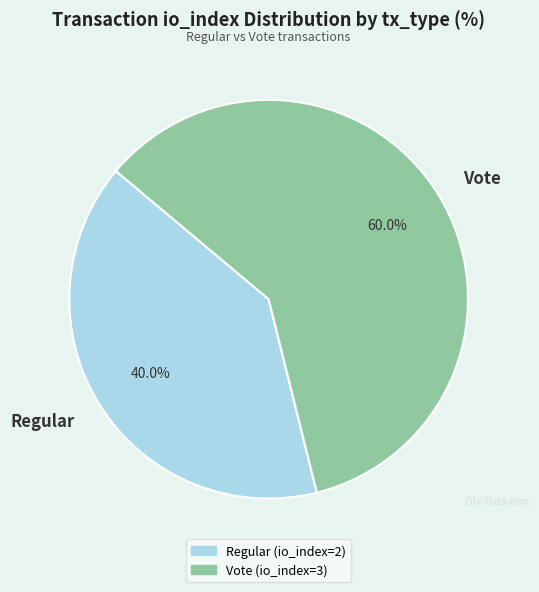

What is the ratio of the value at Regular to the value at Vote?

0.7